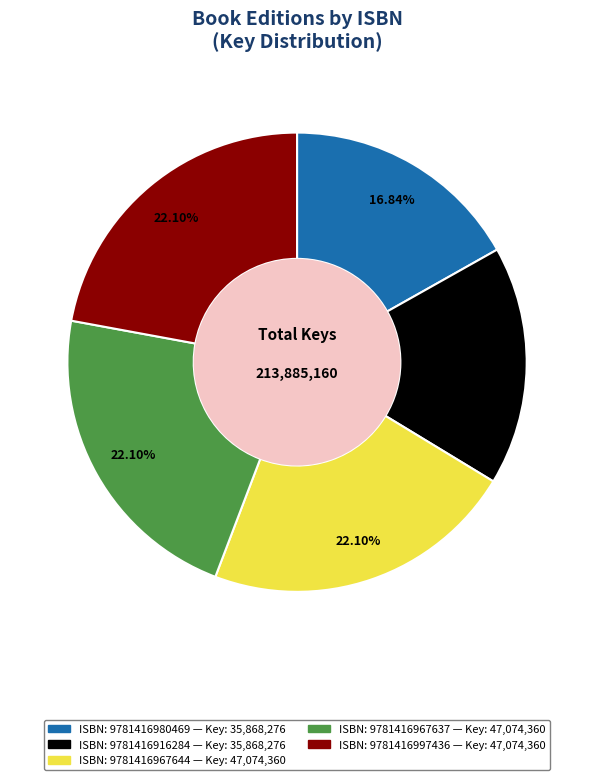

To the nearest percent, what is the difference between the largest and smallest slice percentages?

5%